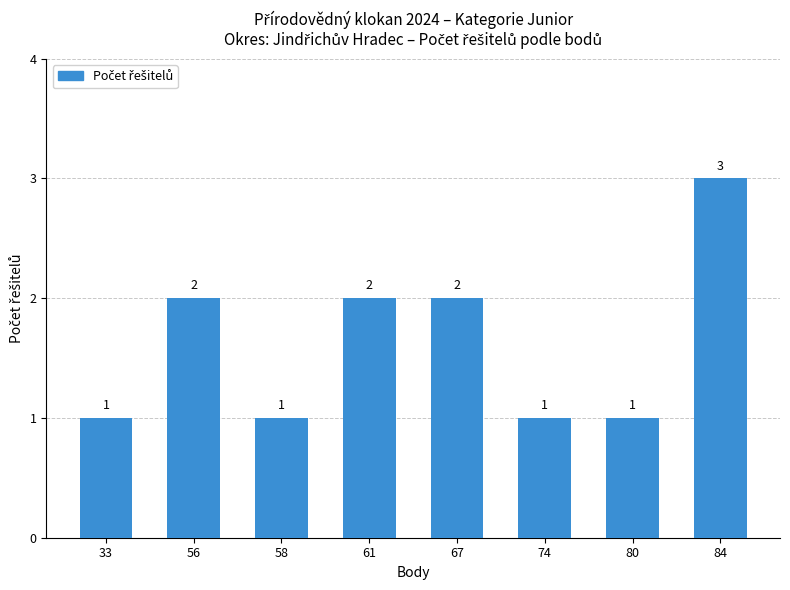

Count the values in the range 1 to 2.

7